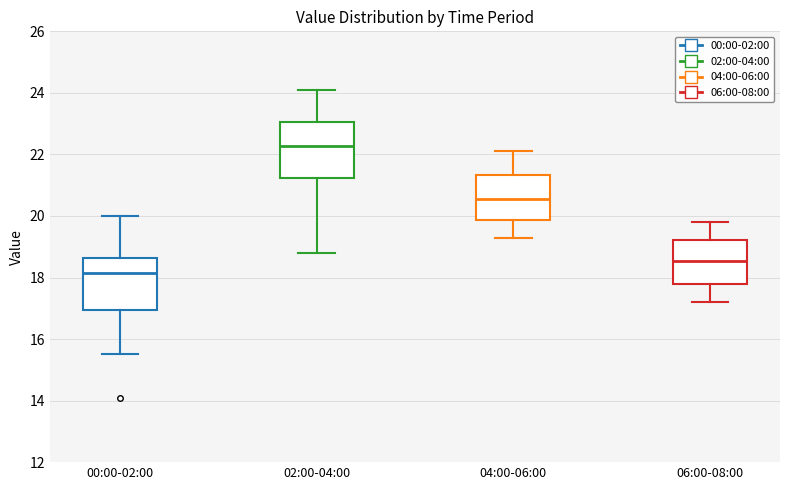

Which box has the lowest median line?

00:00-02:00